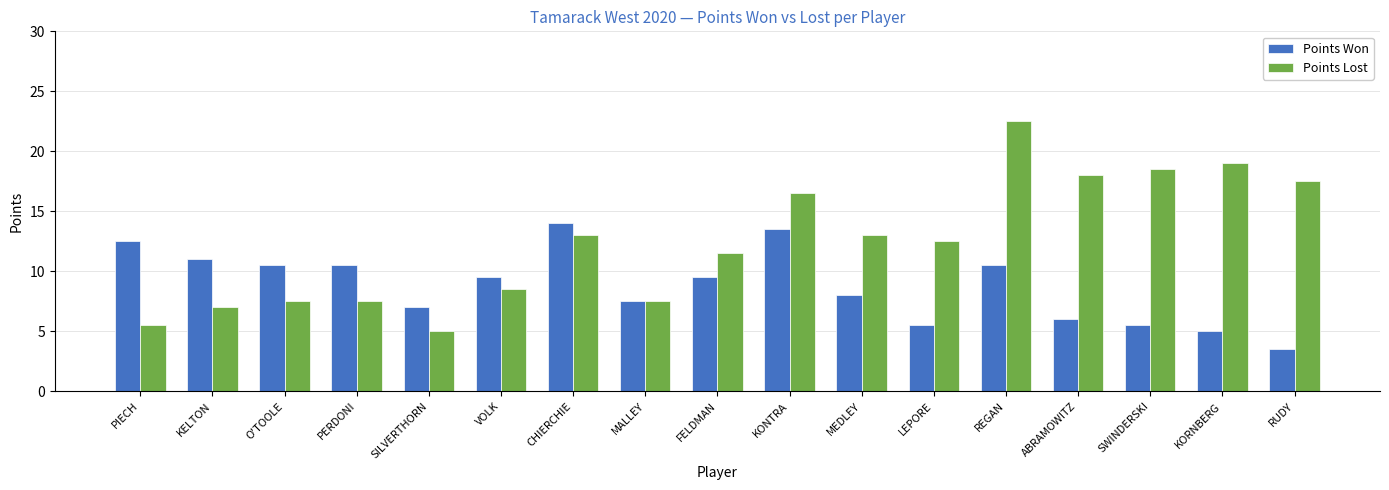

Between O'TOOLE and MALLEY, which series saw the biggest shift?

Points Won